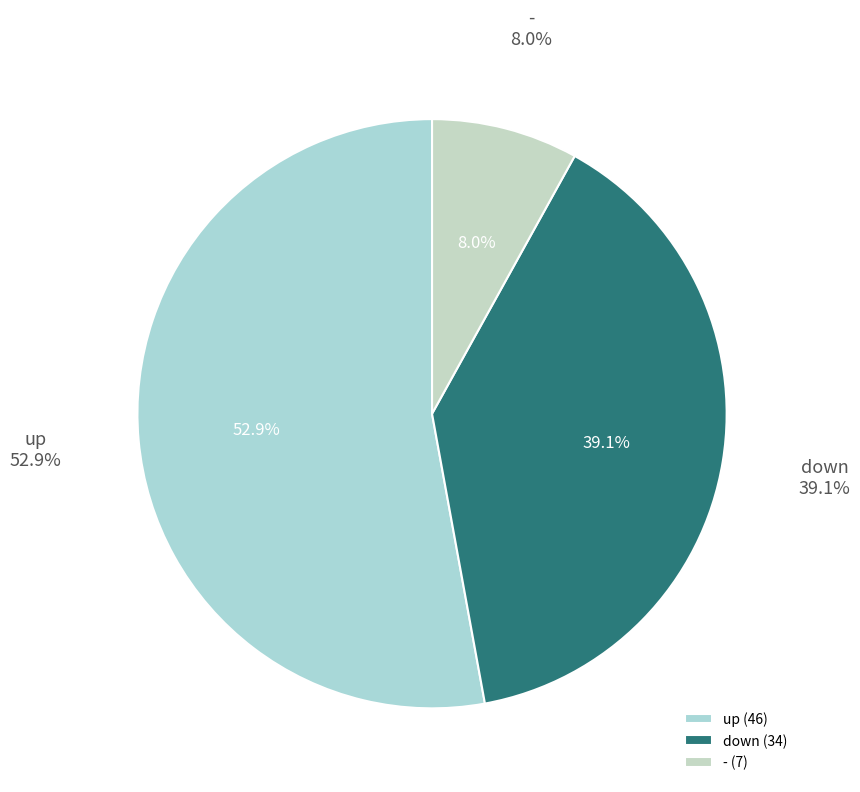

Does any single category account for the majority?

Yes